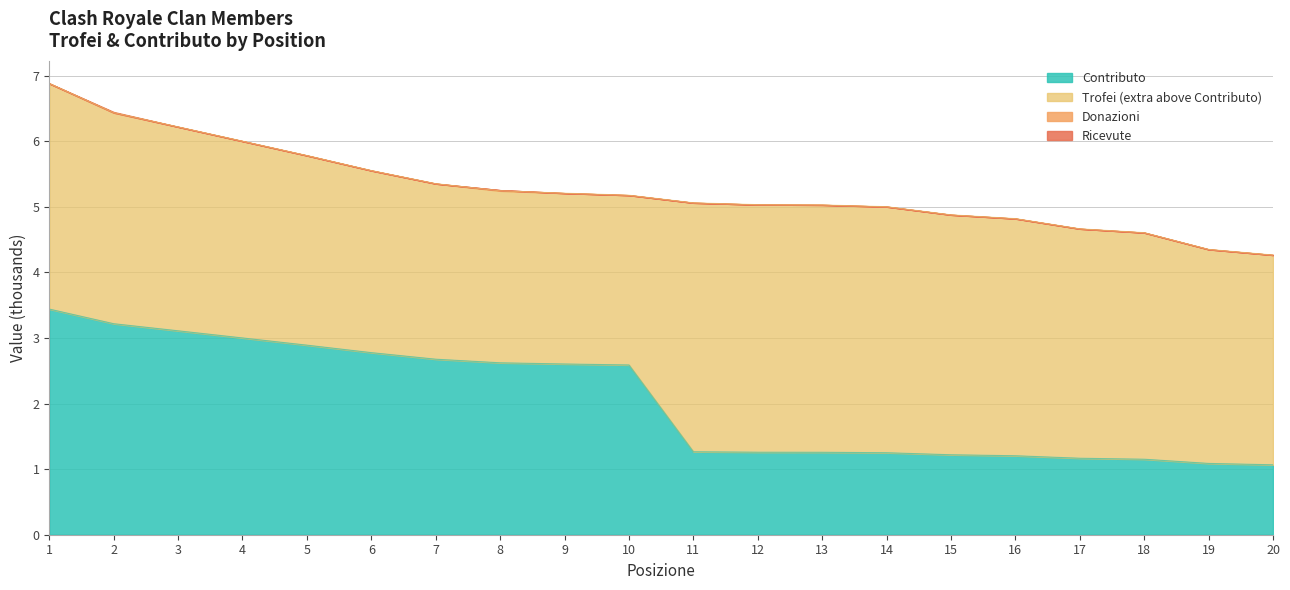

What is the value of the Trofei point at the 4th from the left?

6.0